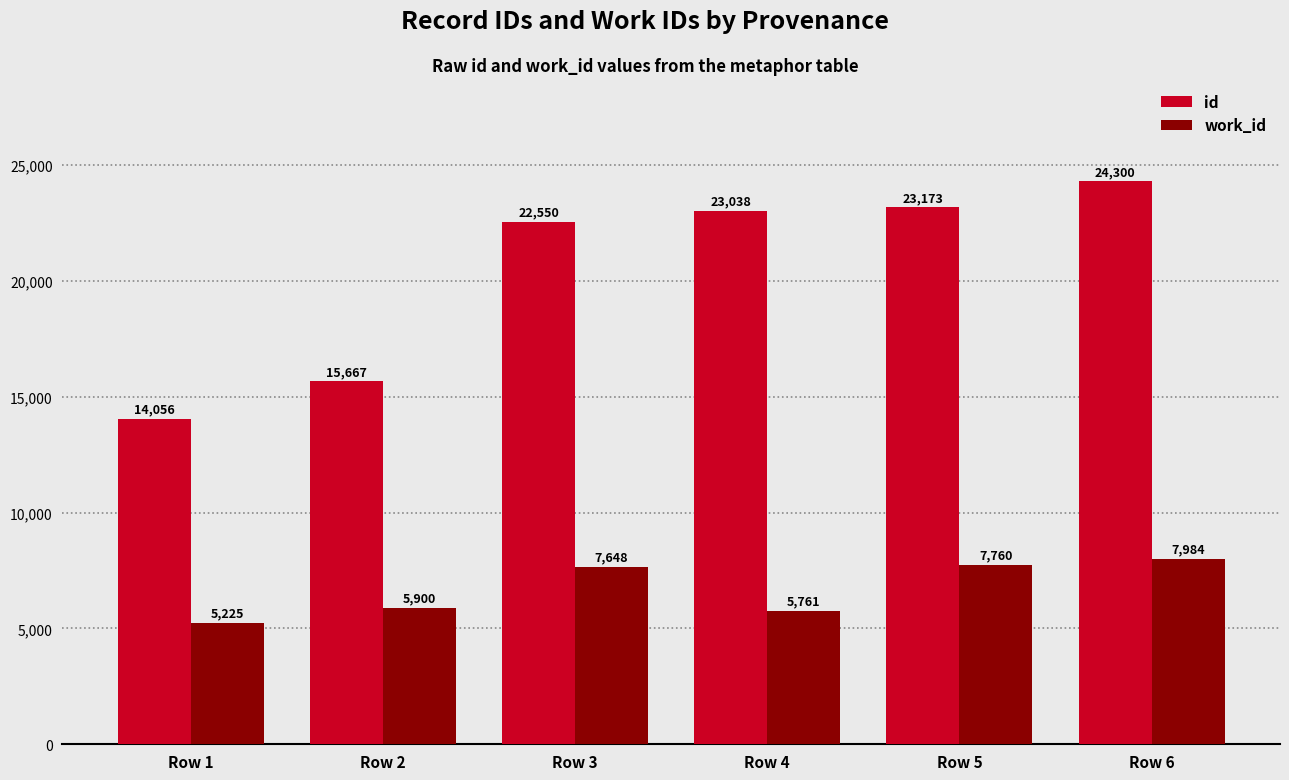

Which series changed the most between Row 3 and Row 5?

id